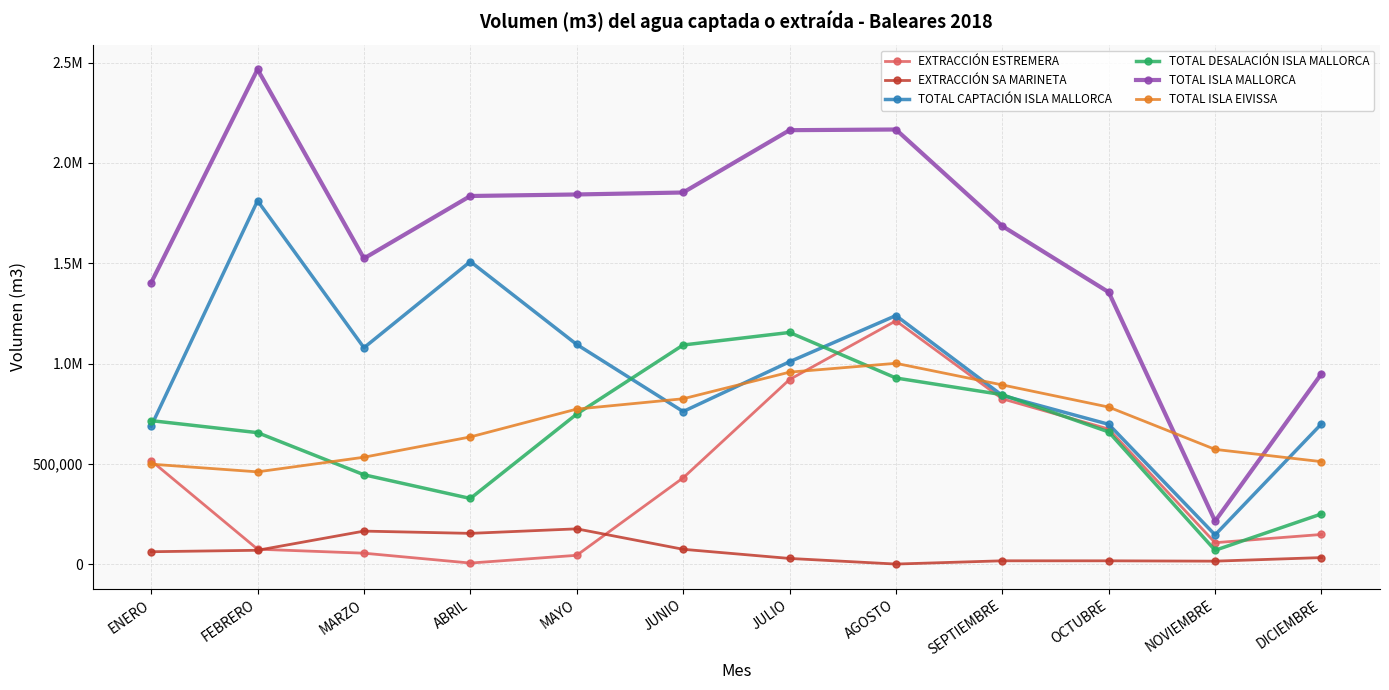

Does the chart have visible grid lines?

Yes